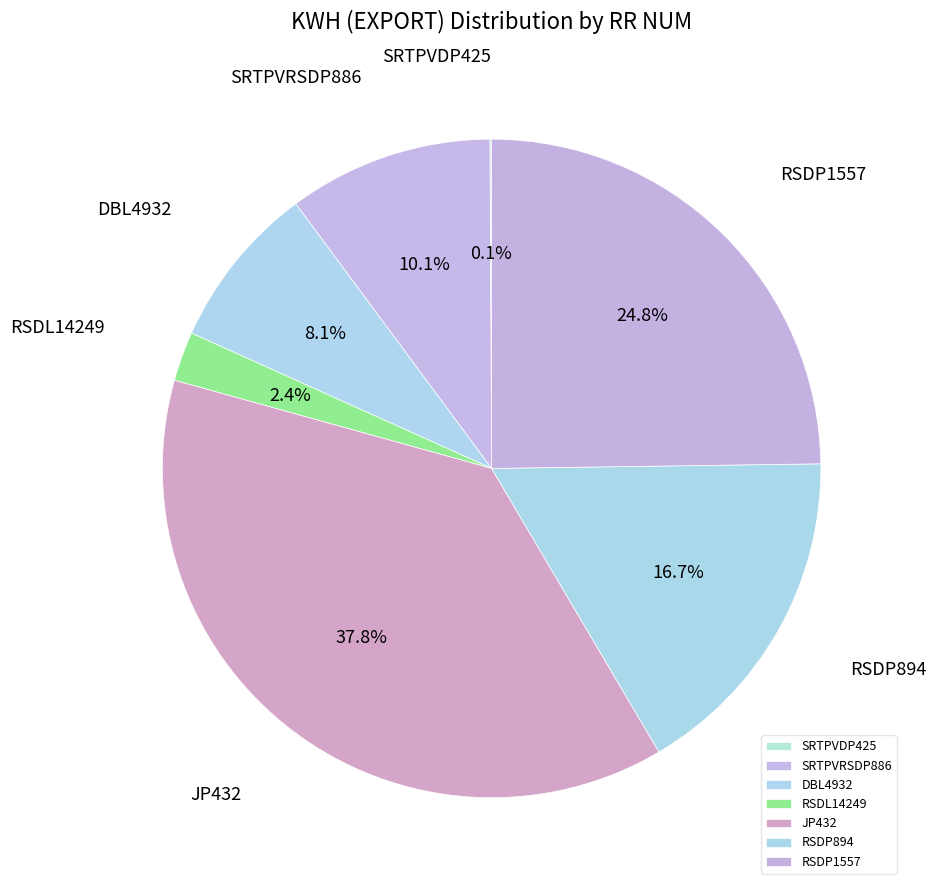

Does RSDP1557 represent more than half of the total?

No